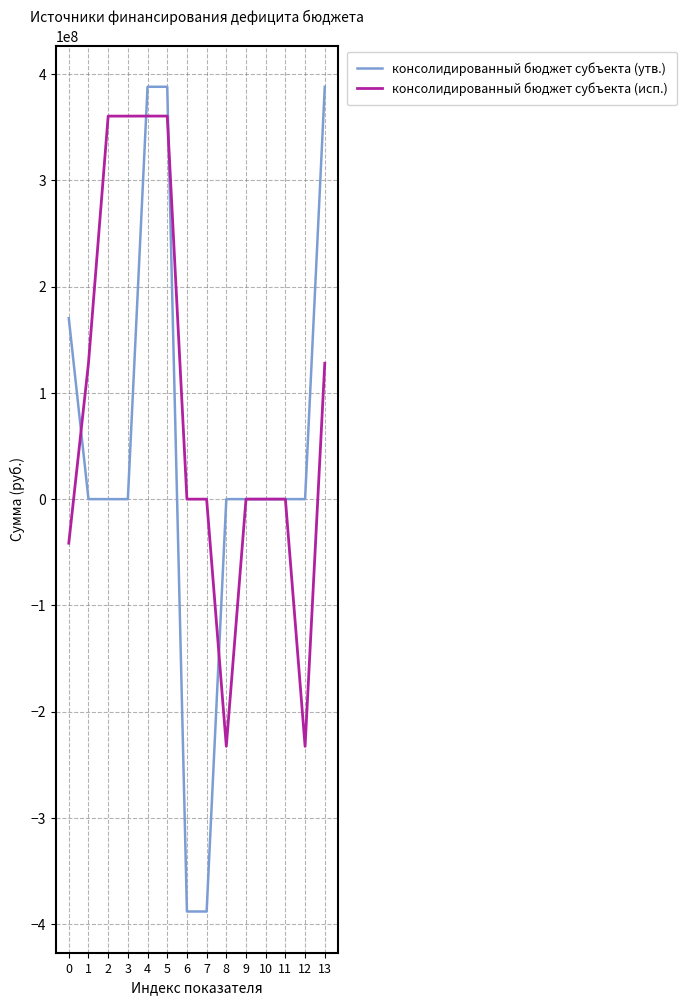

Which series has the largest total across all categories?

консолидированный бюджет субъекта (исп.)